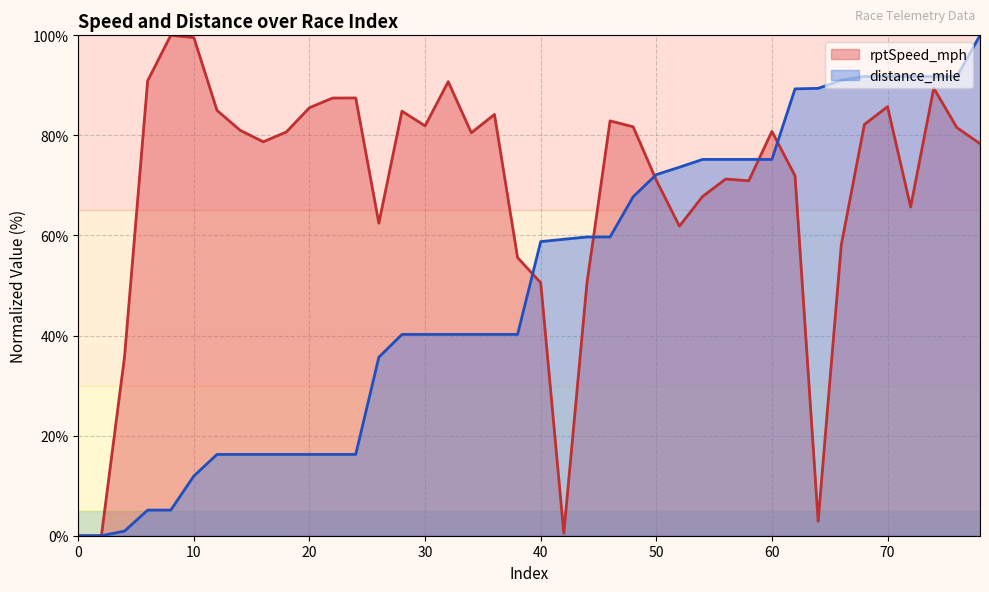

What is the difference between the maximum and minimum values in the distance_mile series?

100.0